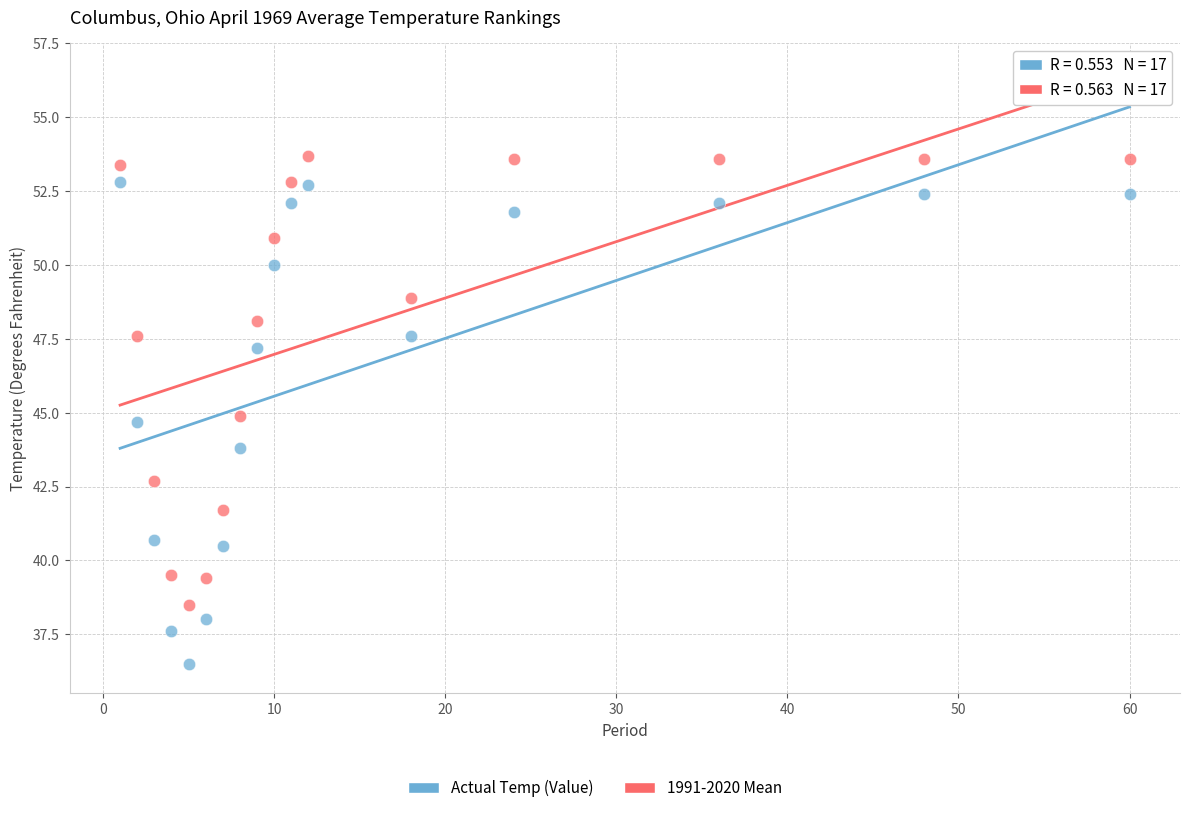

Which series has the largest Y range (max minus min)?

Actual Temp (Value)